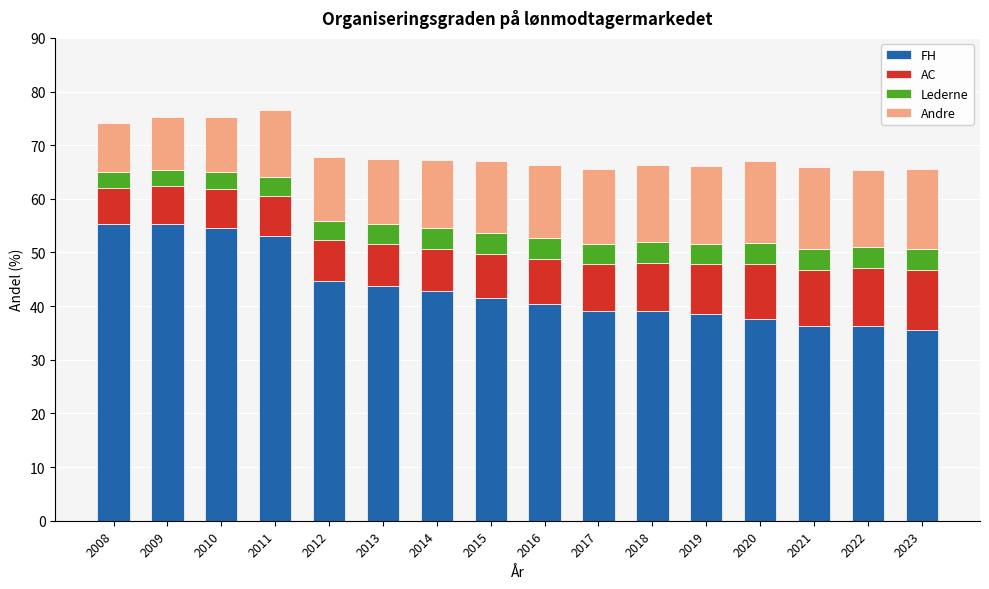

What is the highest value of the FH series?

55.4